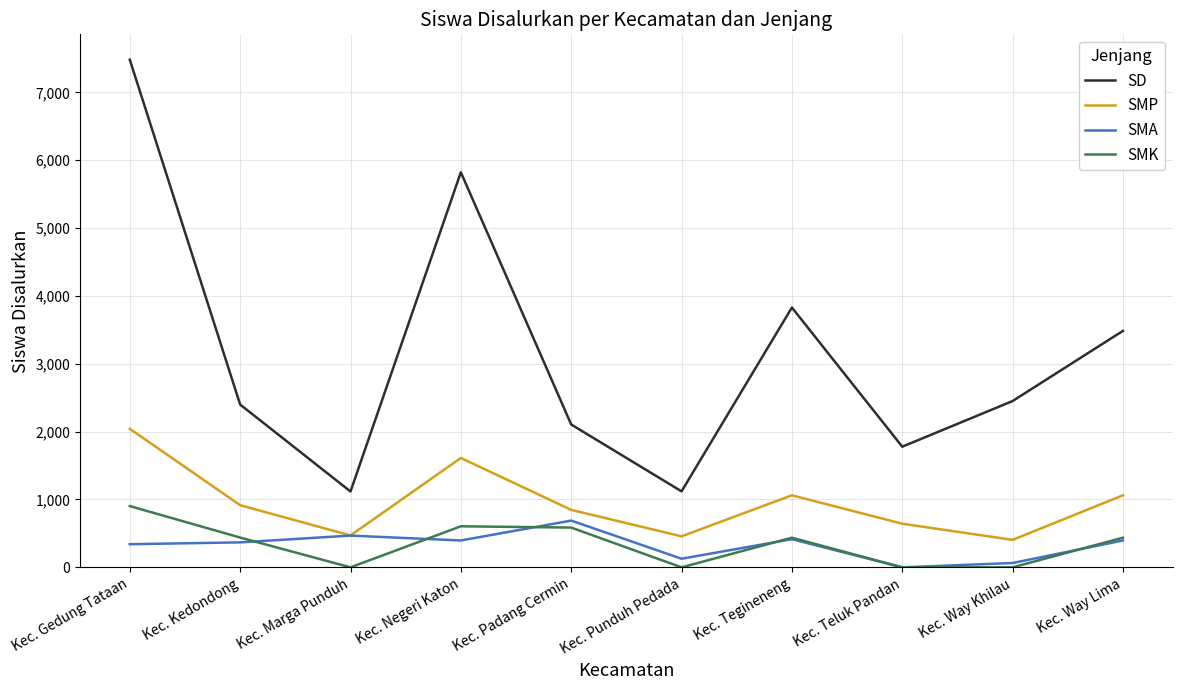

At which category is the sum across all series the highest?

Kec. Gedung Tataan